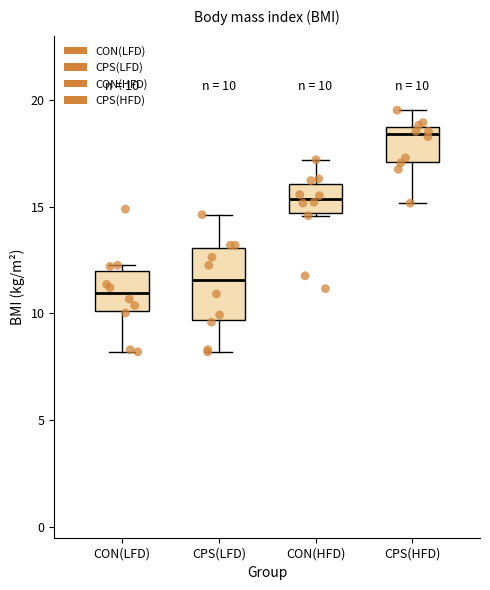

Comparing the boxes themselves (not the whiskers), which one is the tallest?

CPS(LFD)